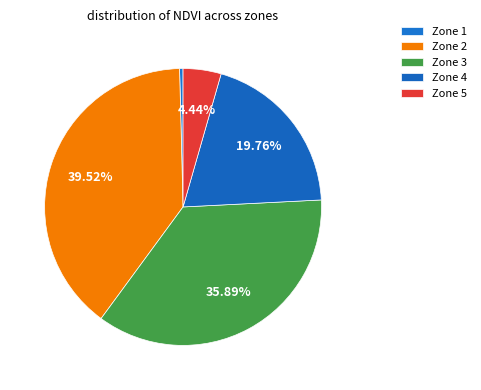

To the nearest percent, what is the combined percentage of Zone 1 and Zone 3?

36%